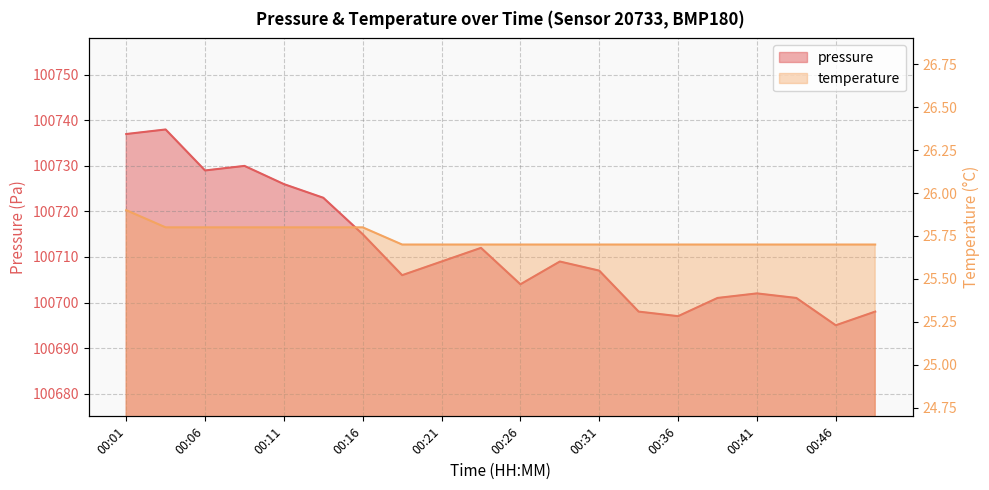

At which category is the sum across all series the highest?

00:04